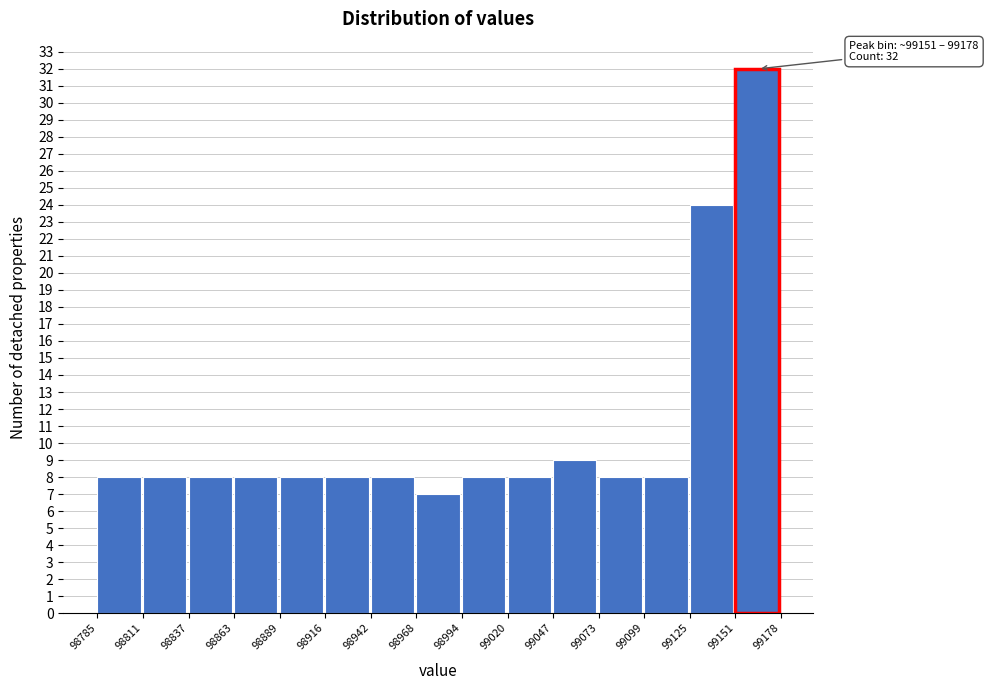

Which range on the x-axis has the tallest bar?

99151 to 99178